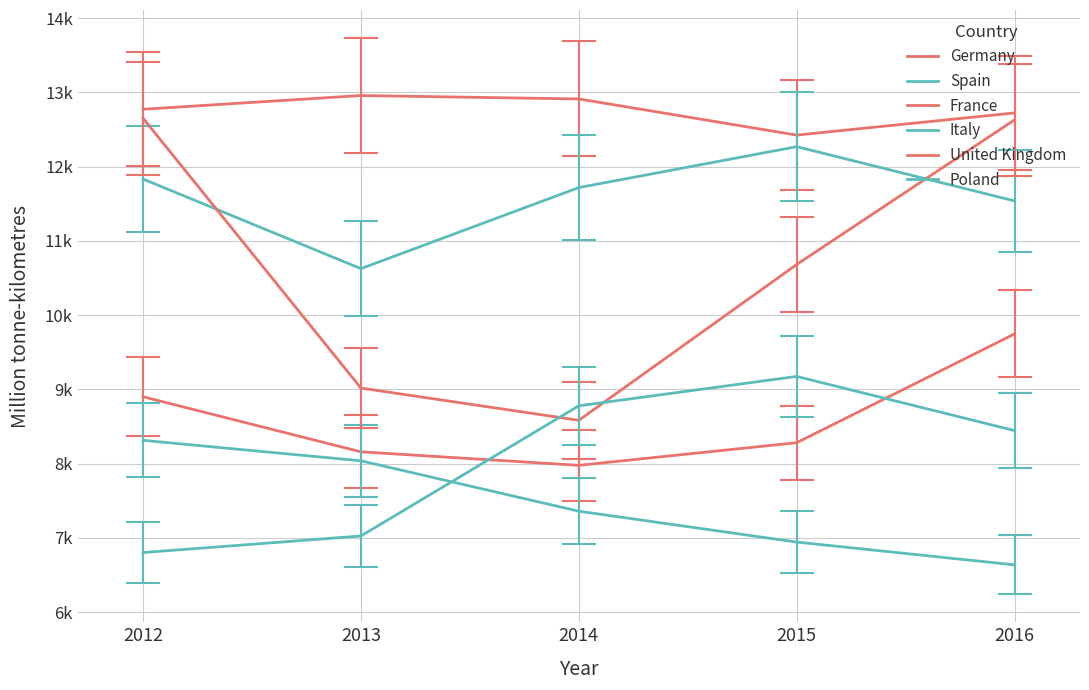

Does the chart have visible grid lines?

Yes